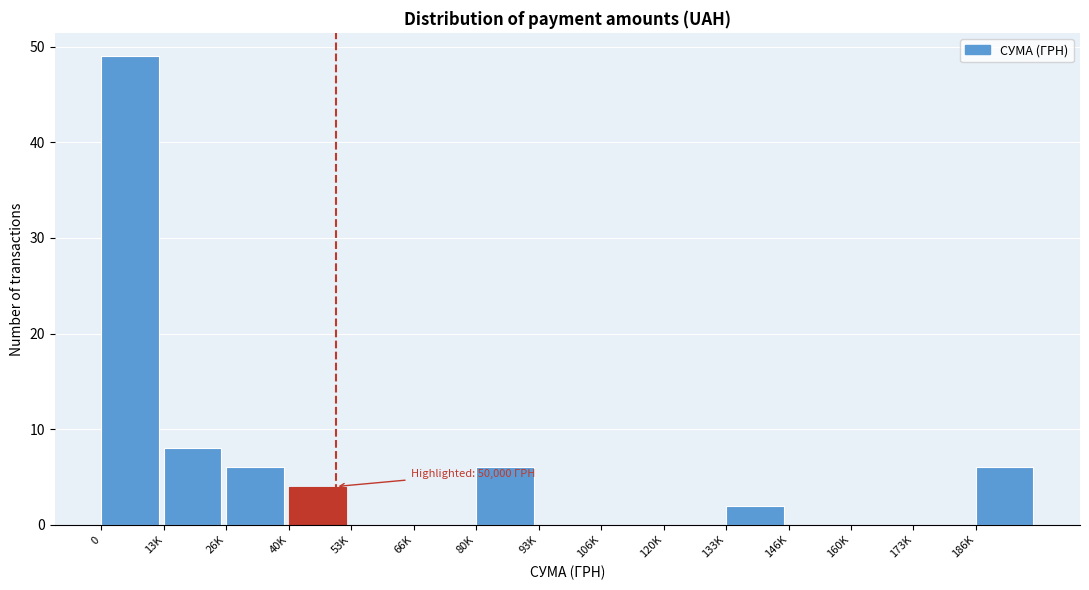

Reading left to right, transcribe all the data shown in this chart.

0=49	13K=8	26K=6	40K=4	53K=0	66K=0	80K=6	93K=0	106K=0	120K=0	133K=2	146K=0	160K=0	173K=0	186K=6